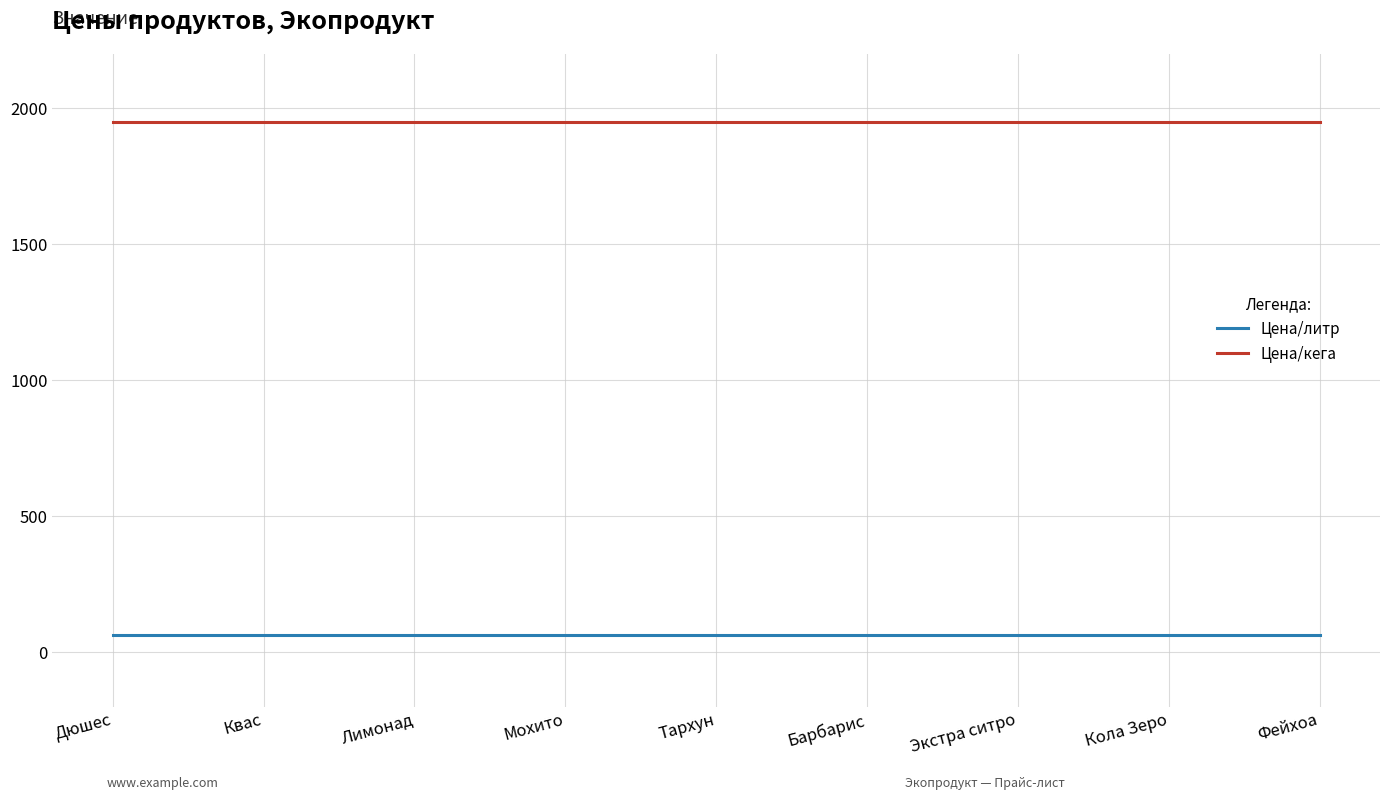

What are all the series names shown in the legend?

Цена/литр, Цена/кега